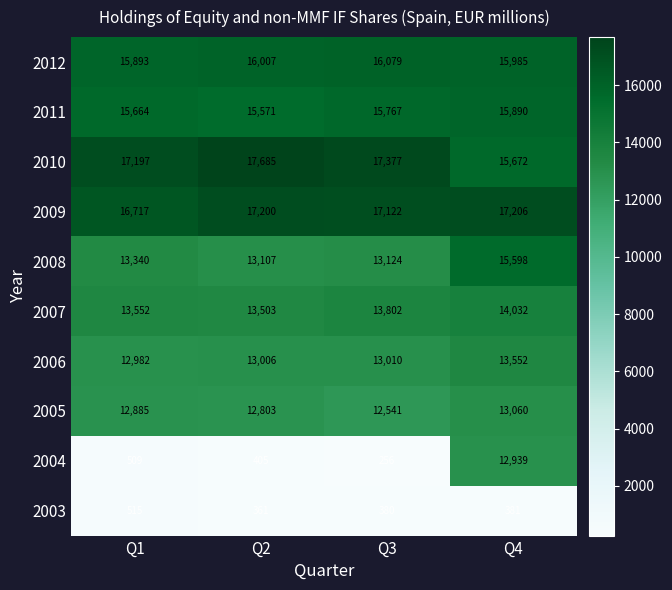

What is the total value across all series at Q1?

119254